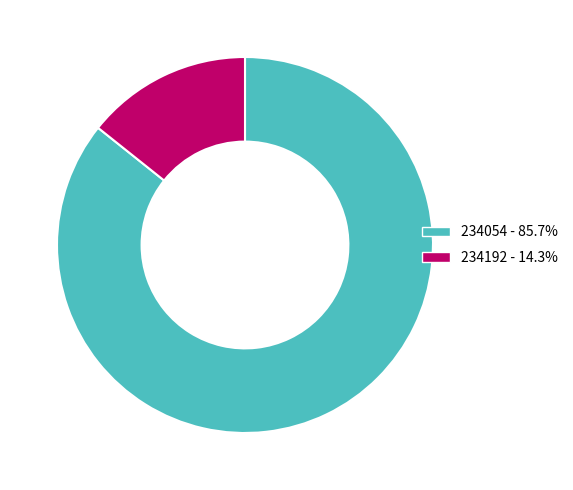

Rank the categories by value from lowest to highest.

234192, 234054